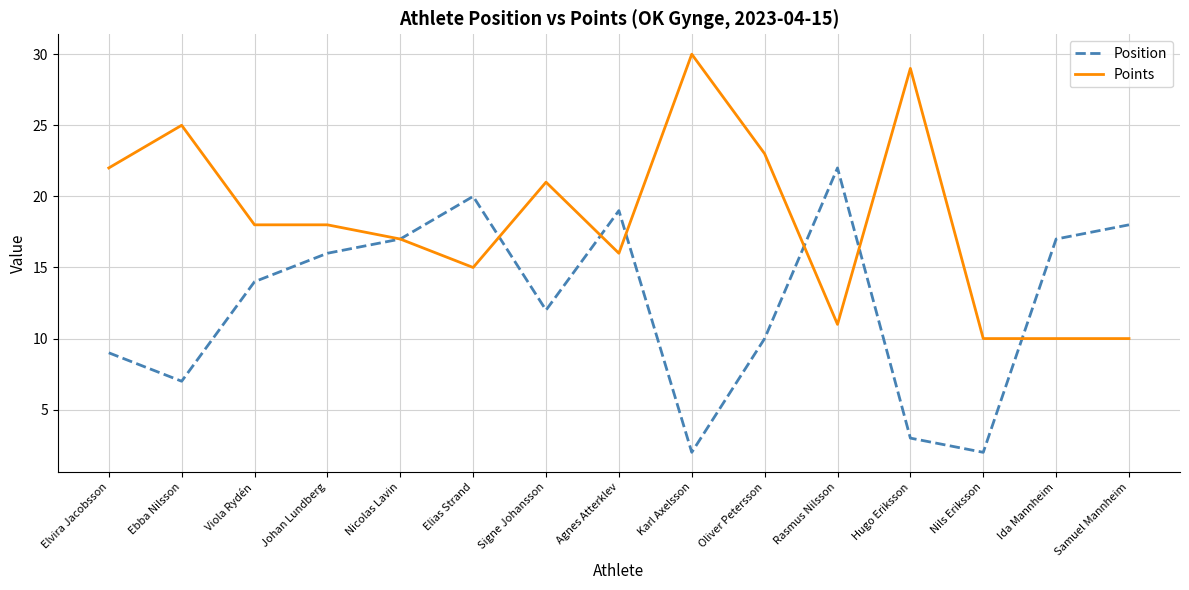

Rank the series by their average value, from highest to lowest.

Points, Position